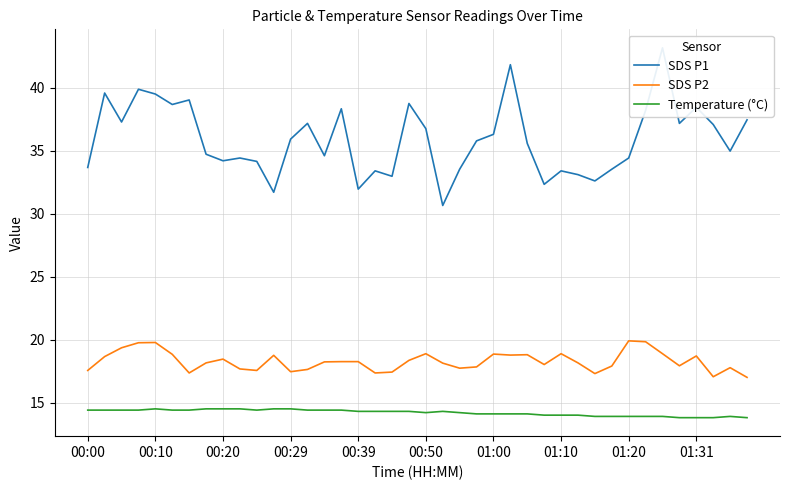

What is the maximum value for SDS P2?

19.9